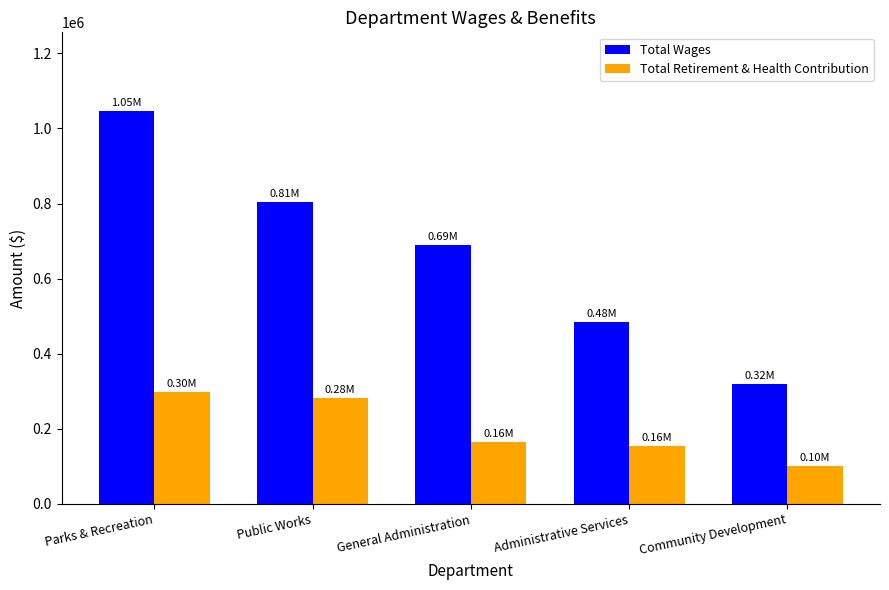

What is the difference between the Total Retirement & Health Contribution values at Parks & Recreation and General Administration?

132674